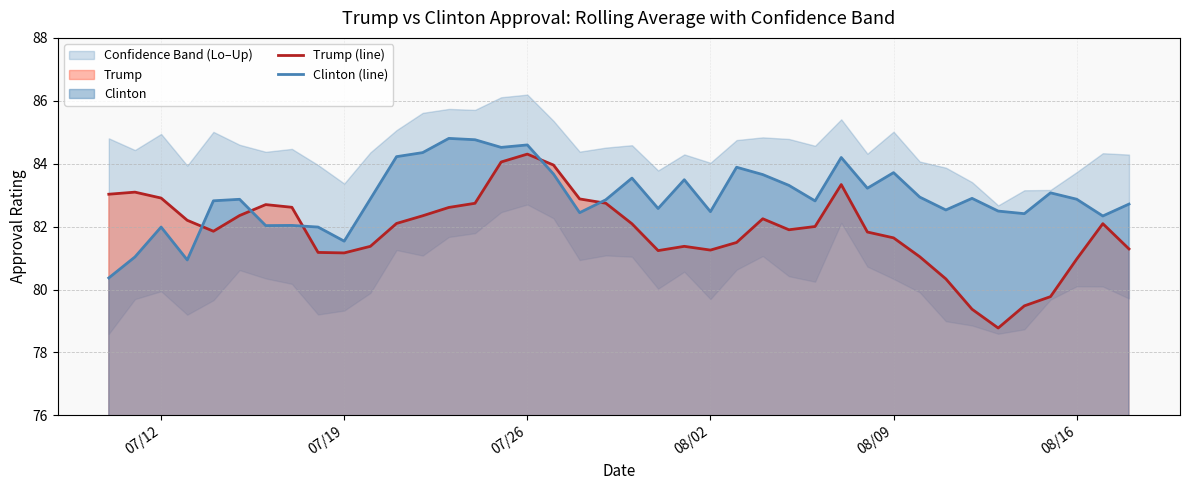

True or false: Clinton (line) has more than 1 interior local peaks.

True